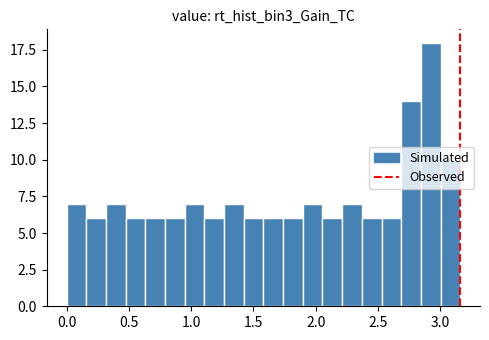

Read against the x-axis, roughly where is the centre of the tallest bar?

2.90